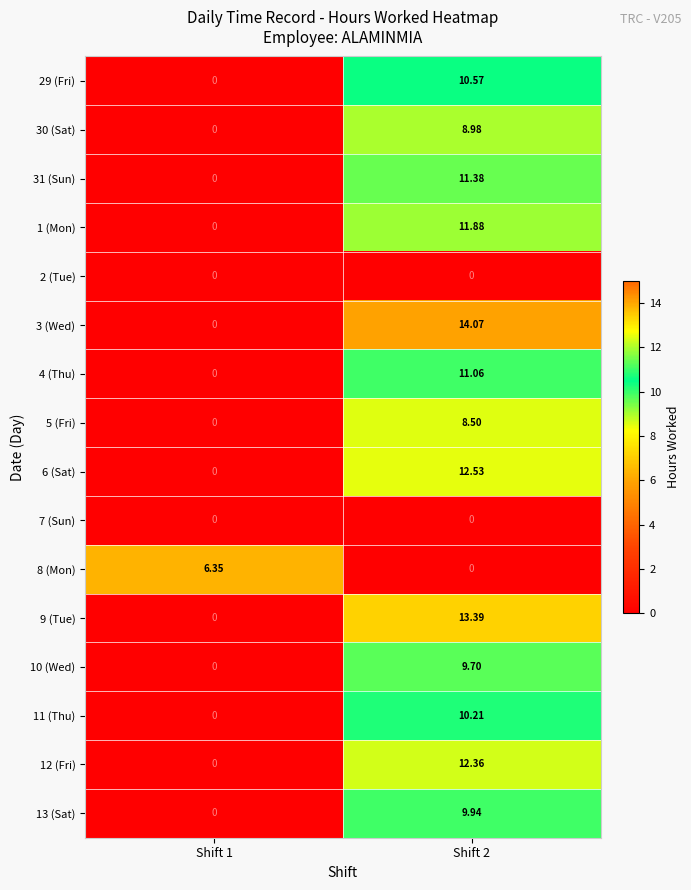

List the series in order of their peak value, highest first.

3 (Wed), 9 (Tue), 6 (Sat), 12 (Fri), 1 (Mon), 31 (Sun), 4 (Thu), 29 (Fri), 11 (Thu), 13 (Sat), 10 (Wed), 30 (Sat), 5 (Fri), 8 (Mon), 2 (Tue), 7 (Sun)